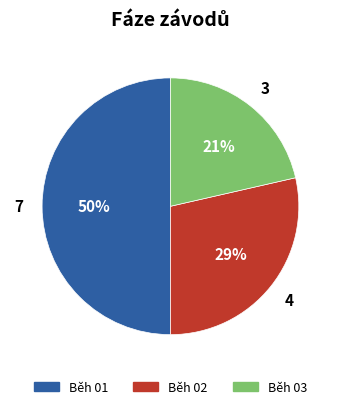

What is the largest slice in the pie chart?

Běh 01